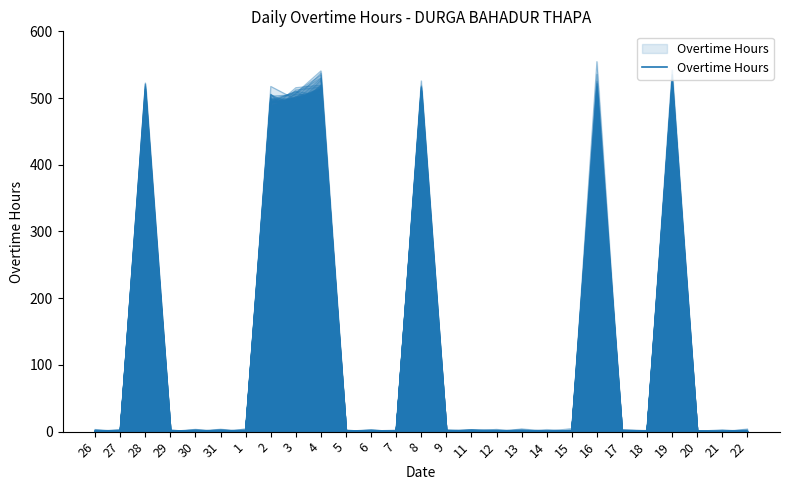

What is the value of the 10th point from the left?

512.1